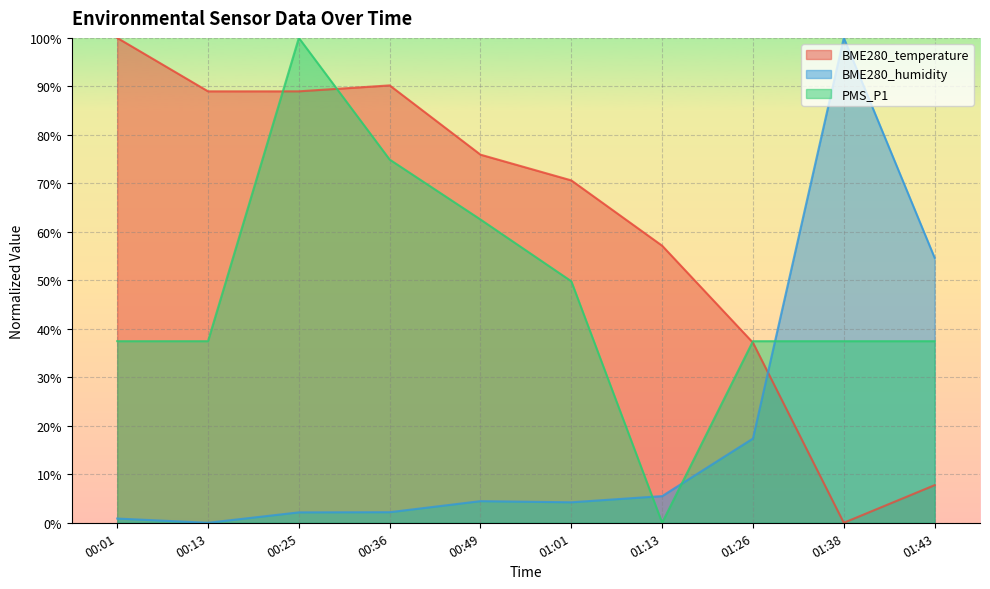

Where does the BME280_temperature series first go above 75?

00:01